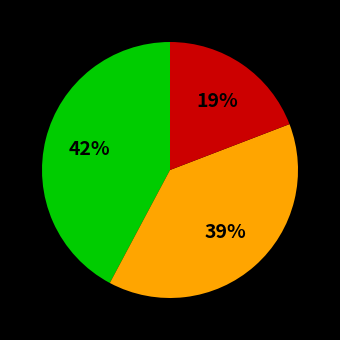

To the nearest percent, what is the difference between the largest and smallest slice percentages?

23%